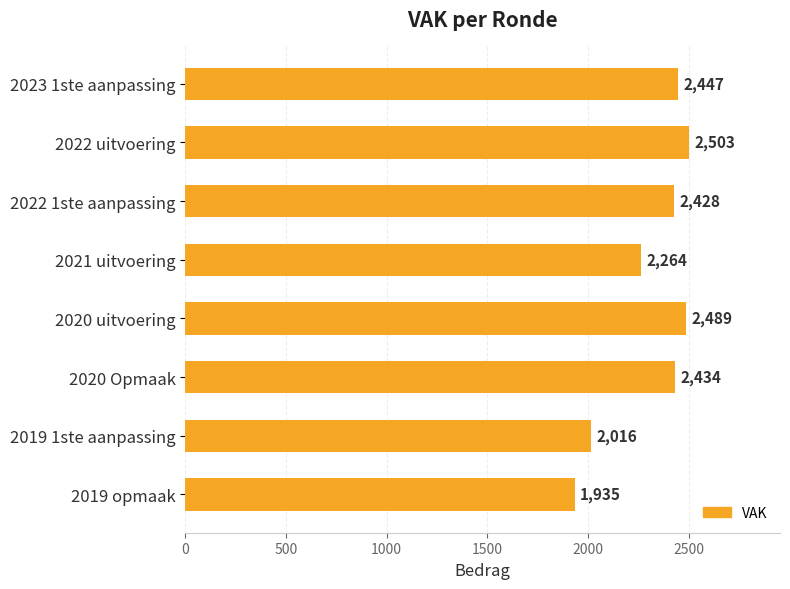

What is the label of the 8th bar from the bottom?

2023 1ste aanpassing